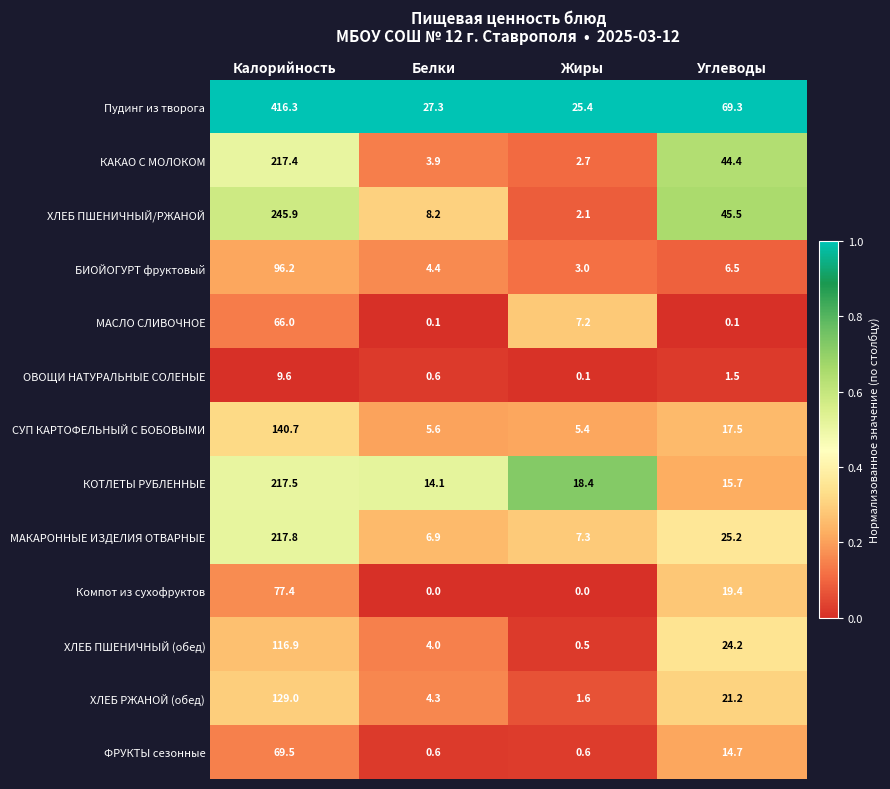

Which series has the largest range (max minus min)?

Пудинг из творога